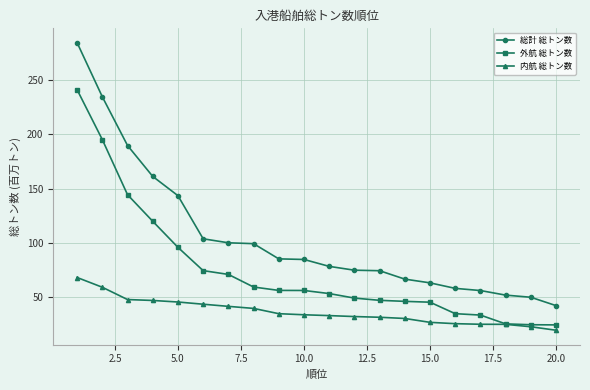

What is the minimum value for 内航 総トン数?

19.4